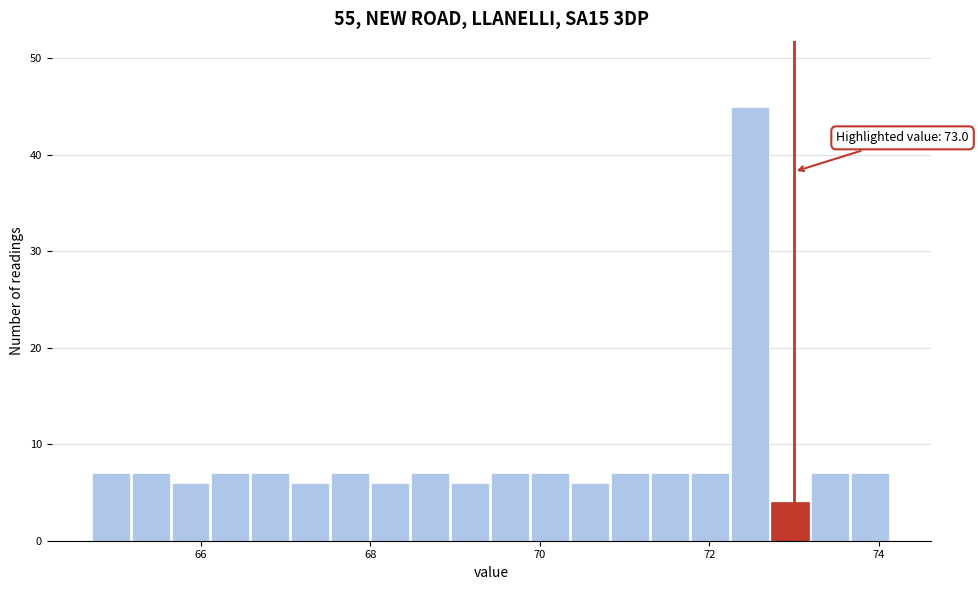

Read against the x-axis, roughly where is the centre of the tallest bar?

72.4